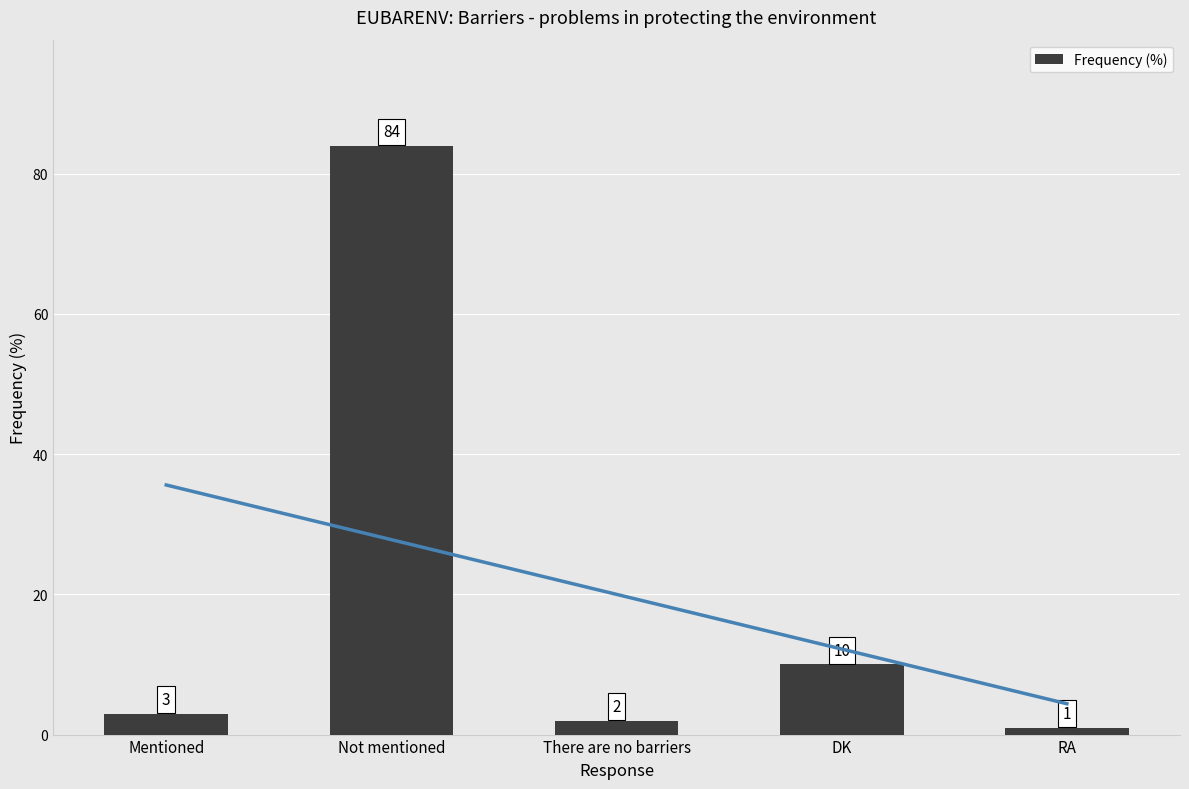

List the labels in order of value, largest first.

Not mentioned, DK, Mentioned, There are no barriers, RA